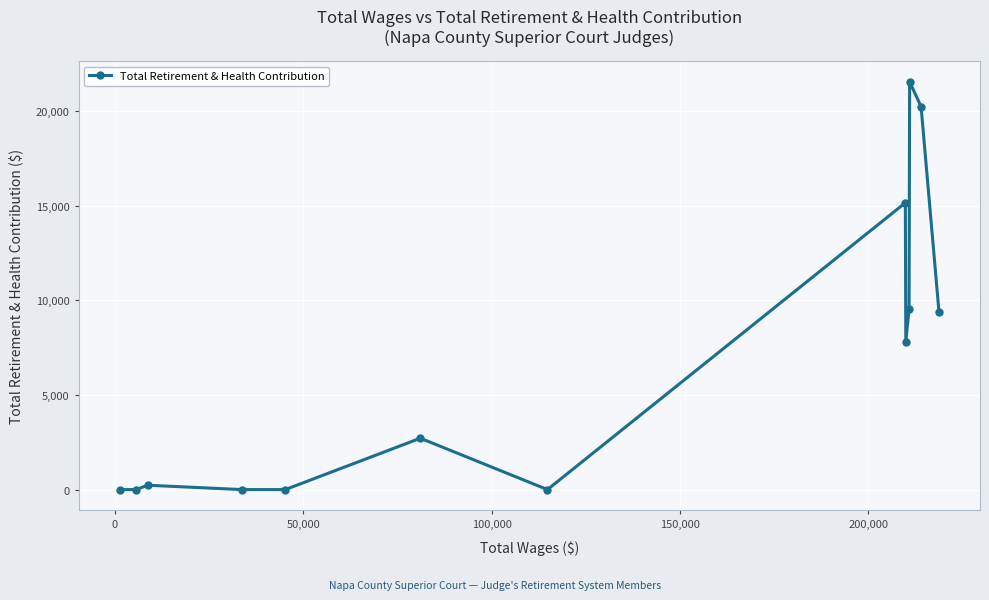

What is the greatest value displayed?

21537